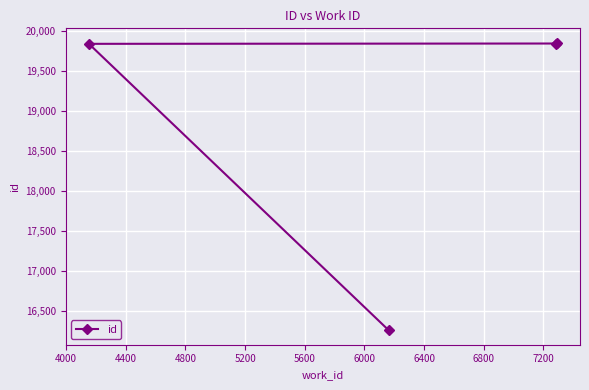

How many lines are shown in the chart?

1